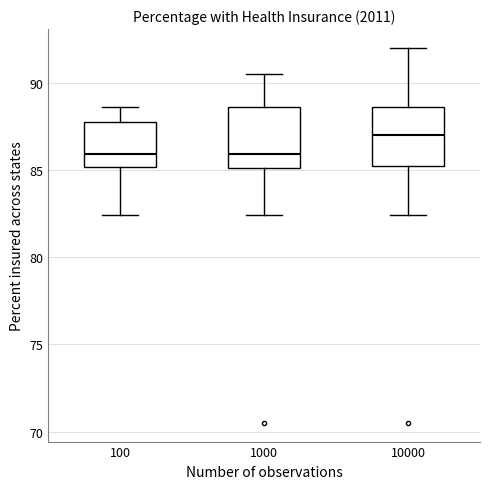

Reading left to right, transcribe this box plot: for each box, give where its median line is, the range the box spans, and where its two whiskers end, as read against the y-axis. The values are not printed on the chart, so give them approximately, as read against the axis.

100: median 86.0, box 85.0 to 88.0, whiskers 82.5 to 88.5
1000: median 86.0, box 85.0 to 88.5, whiskers 82.5 to 90.5
10000: median 87.0, box 85.0 to 88.5, whiskers 82.5 to 92.0